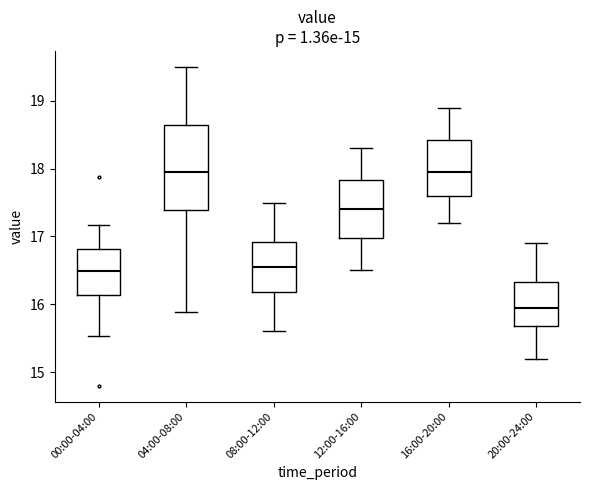

Which box has the lowest median line?

20:00-24:00